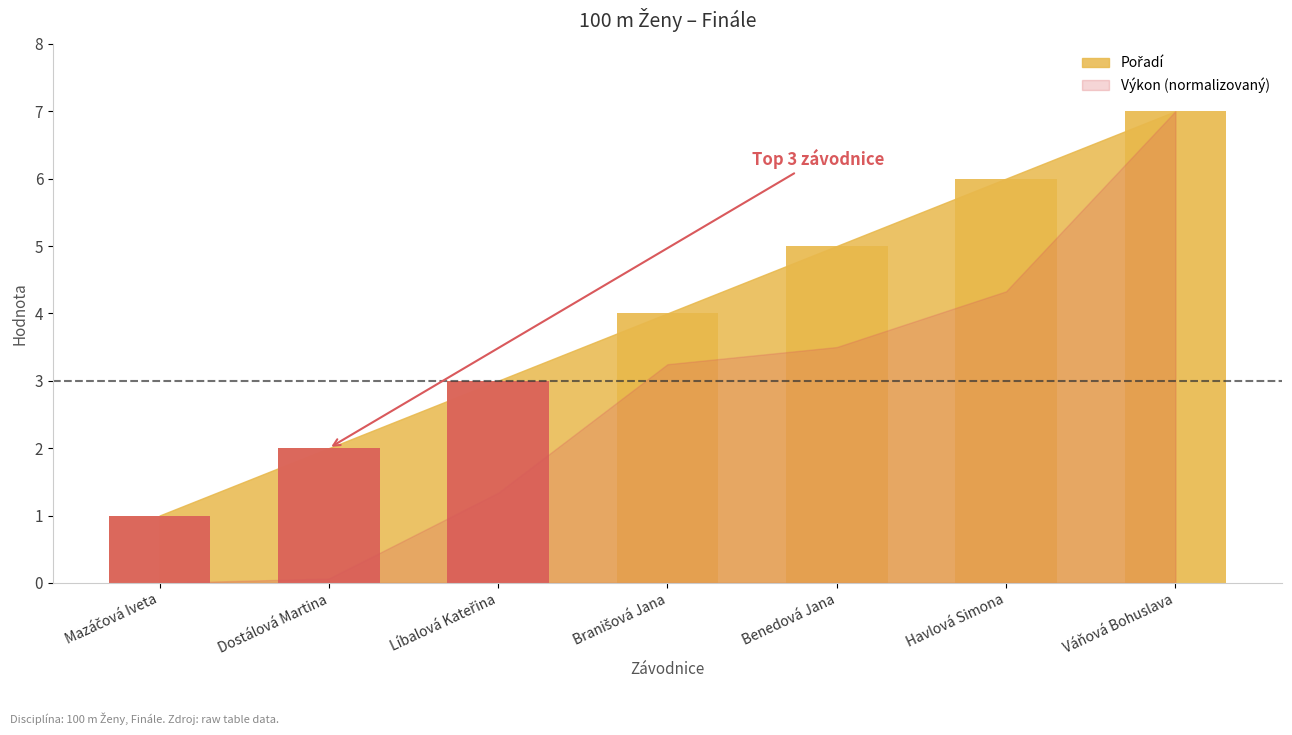

Rank the categories by value from lowest to highest.

Mazáčová Iveta, Dostálová Martina, Líbalová Kateřina, Branišová Jana, Benedová Jana, Havlová Simona, Váňová Bohuslava